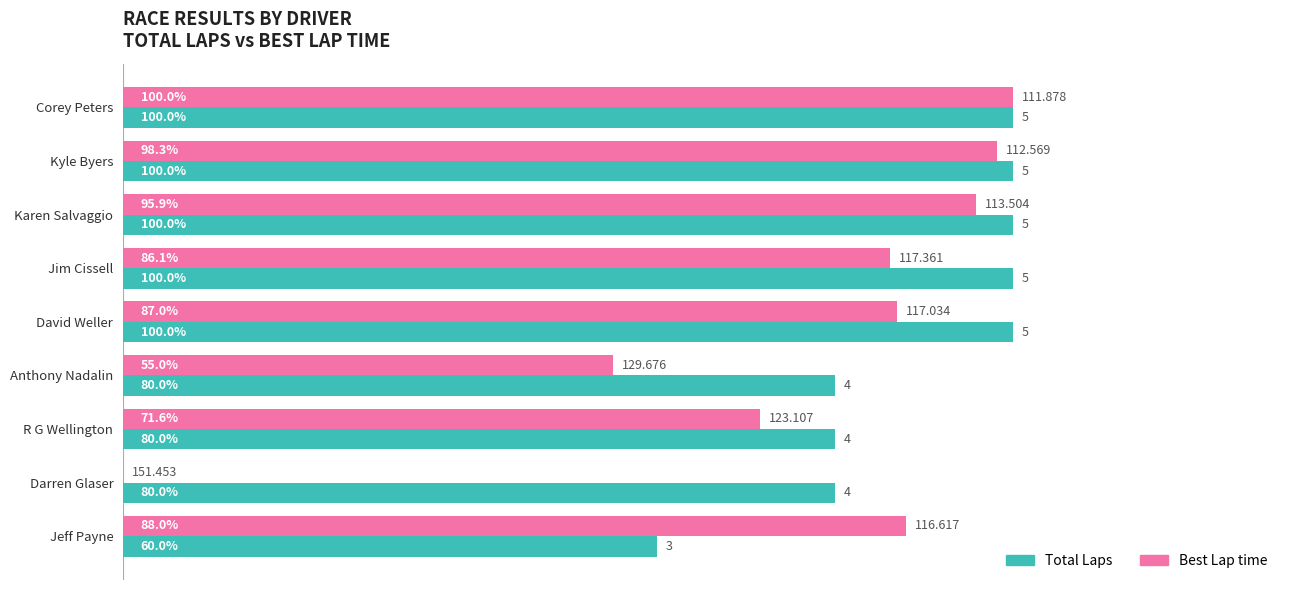

At which category is the sum across all series the highest?

Corey Peters